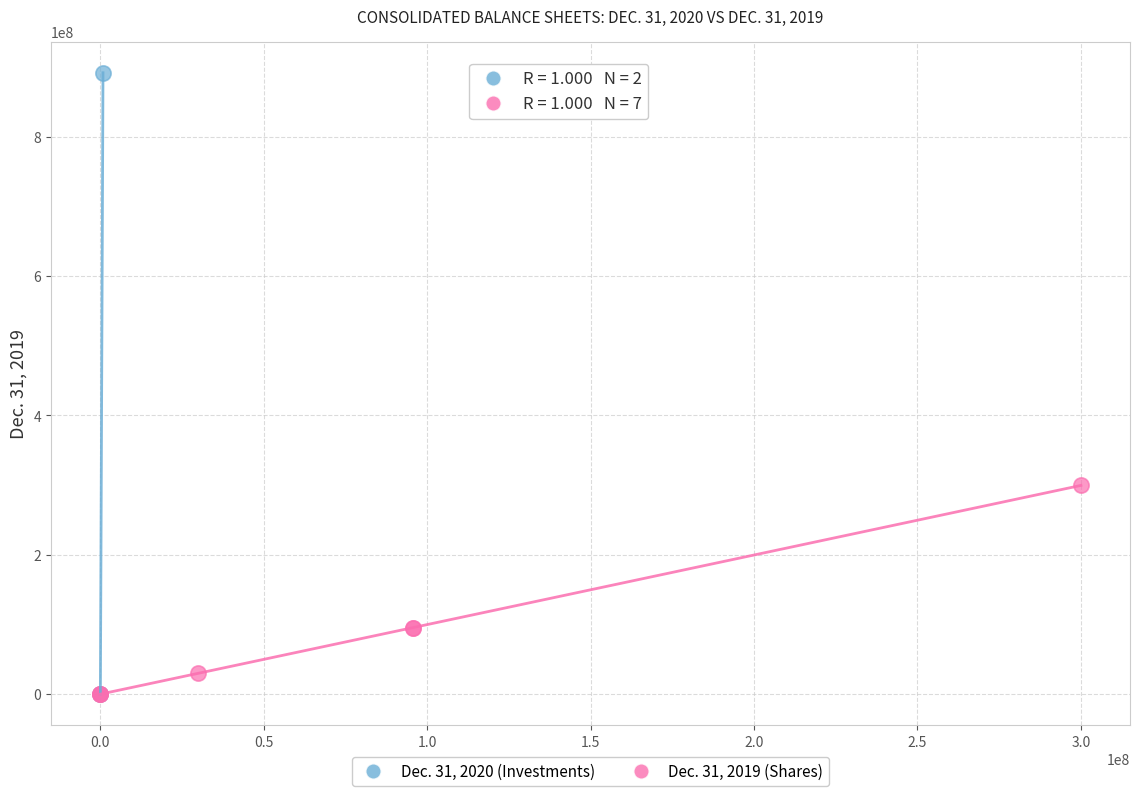

Which series reaches the maximum Y coordinate?

Dec. 31, 2020 (Investments)